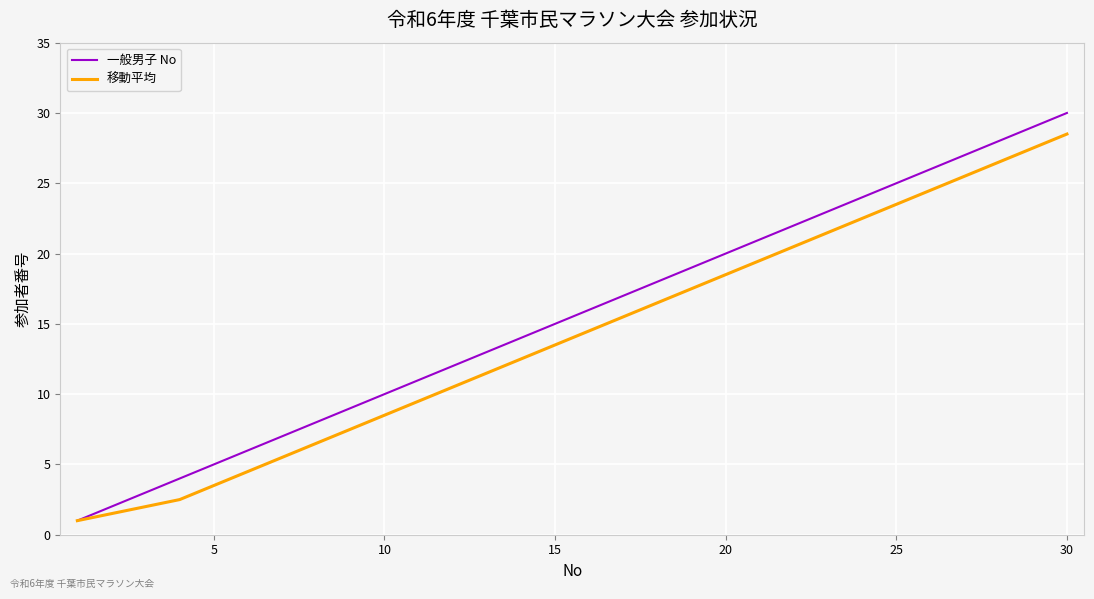

Which series has the widest spread of values?

一般男子 No